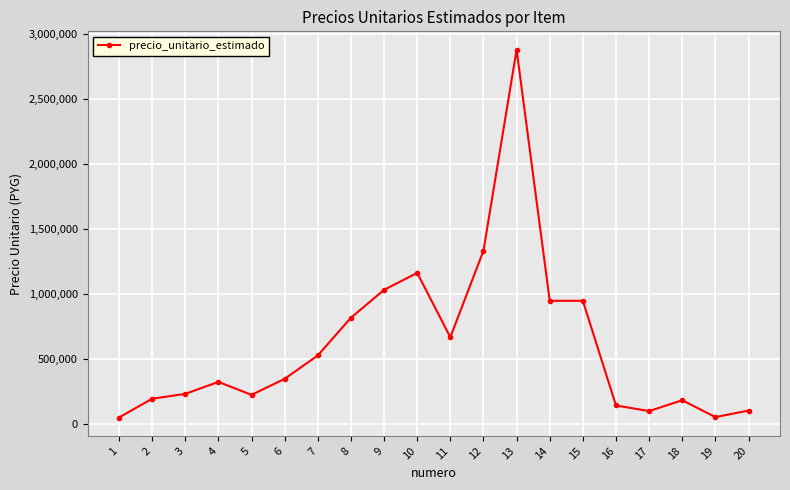

What is the smallest value displayed?

46300